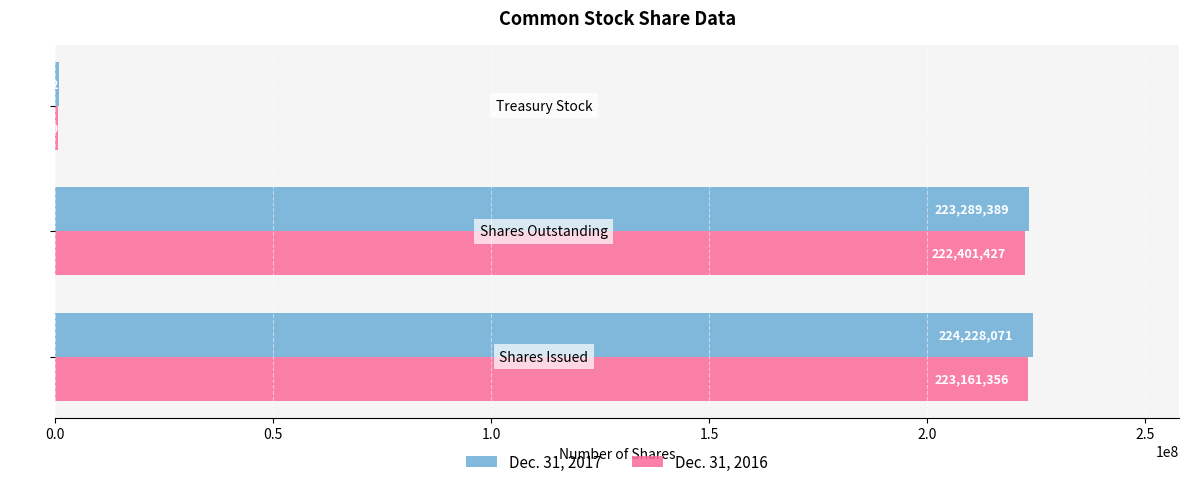

What is the maximum value for Dec. 31, 2016?

223161356